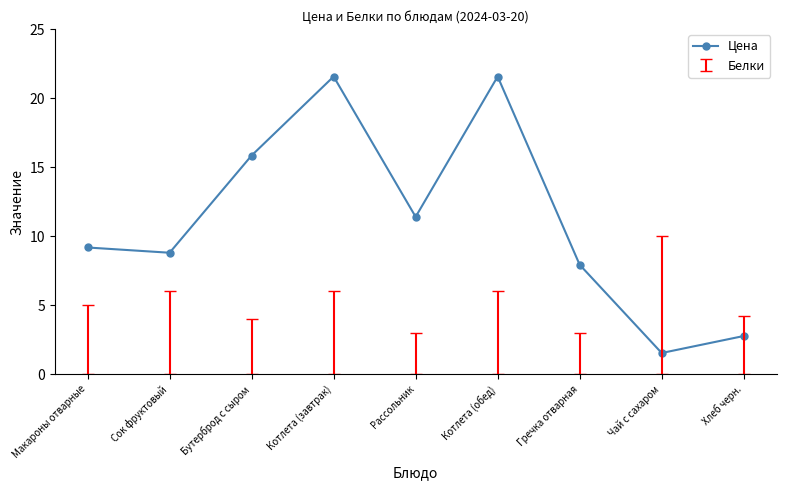

Where is the first local minimum?

Сок фруктовый